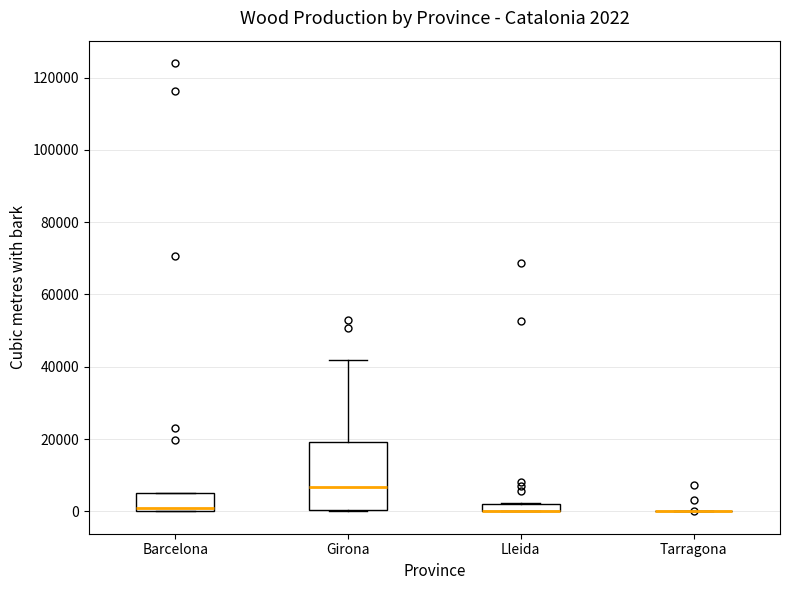

Comparing the boxes themselves (not the whiskers), which one is the tallest?

Girona